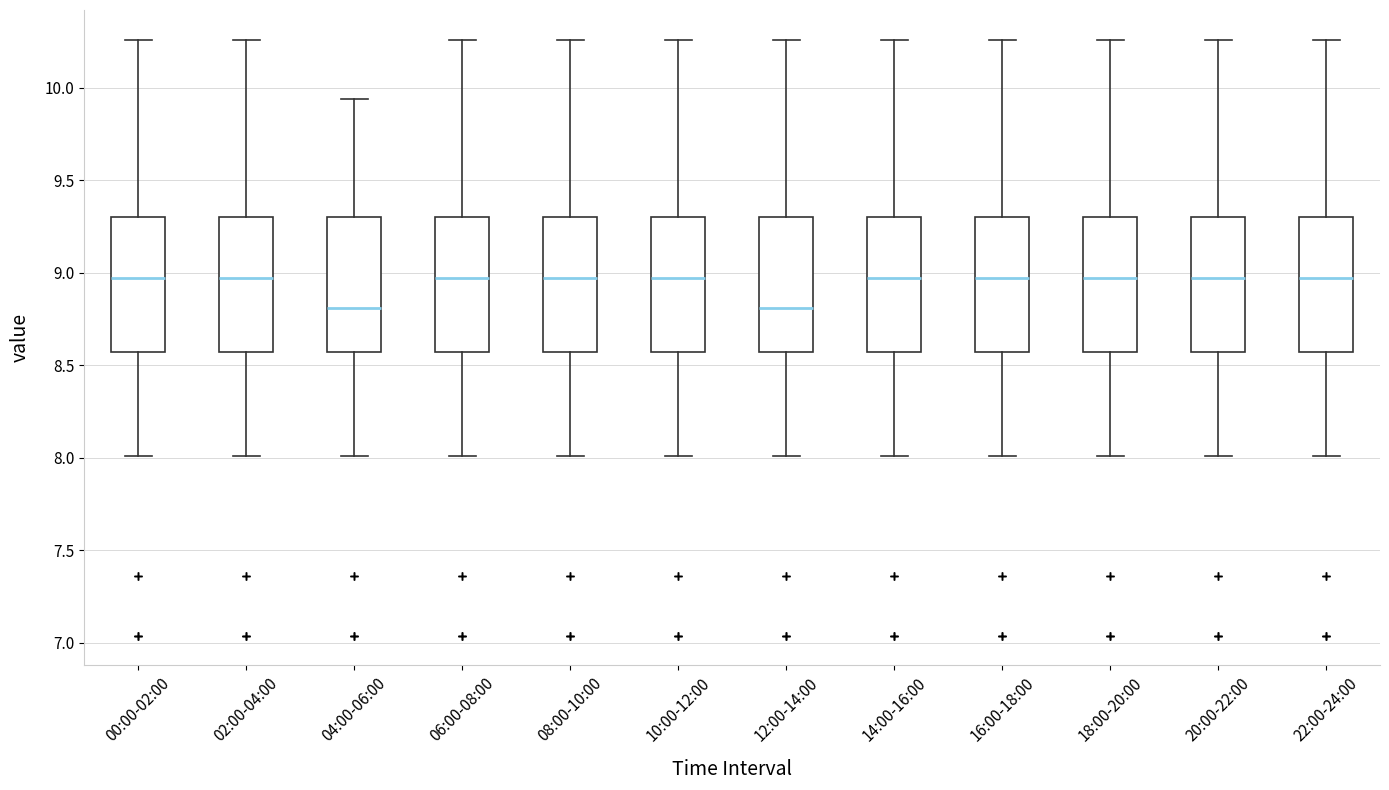

Where is the upper edge of the box for 04:00-06:00 on the y-axis? The values are not printed on the chart, so give them approximately, as read against the axis.

9.30